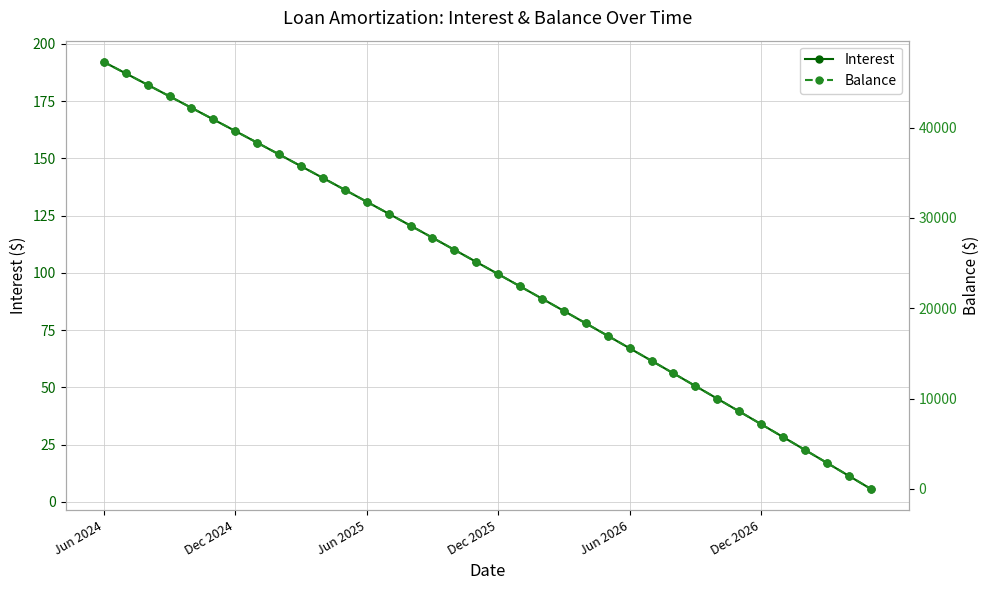

What is the greatest value displayed?

47278.0